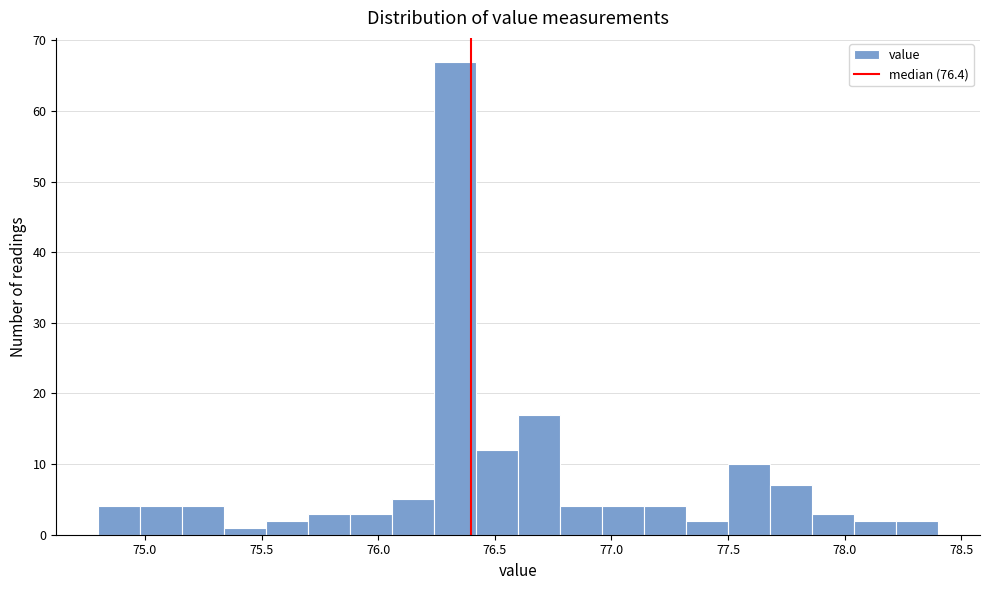

Around what value on the x-axis is the tallest bar? Give the approximate position of its centre, as read against the axis.

76.35